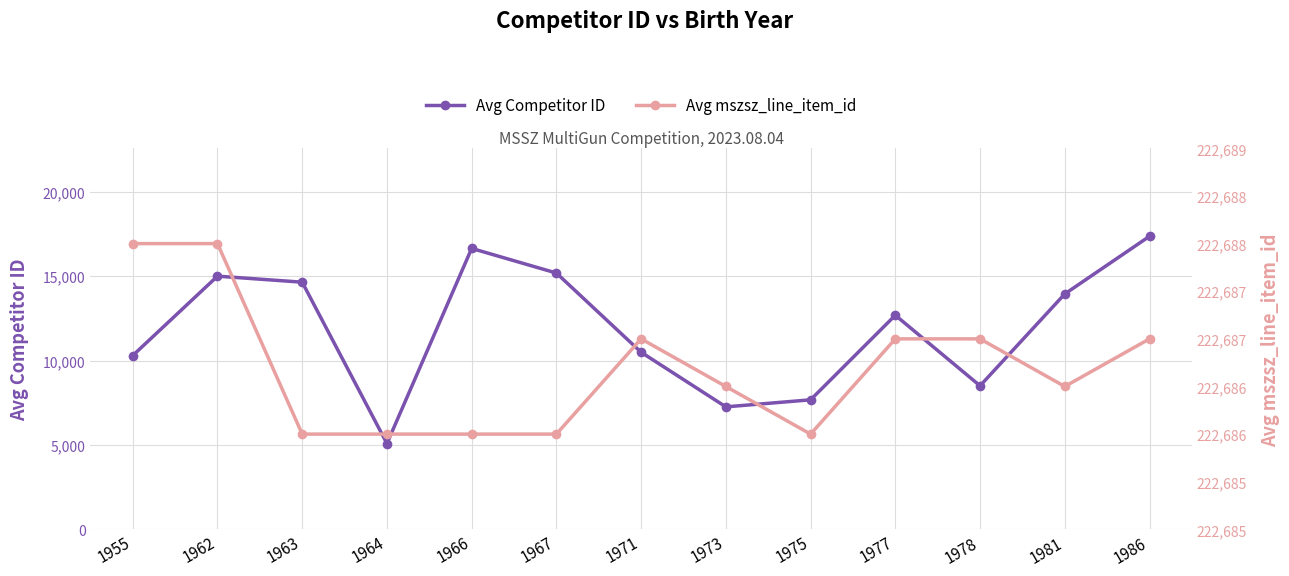

What is the sum of all Avg mszsz_line_item_id values?

2894927.0